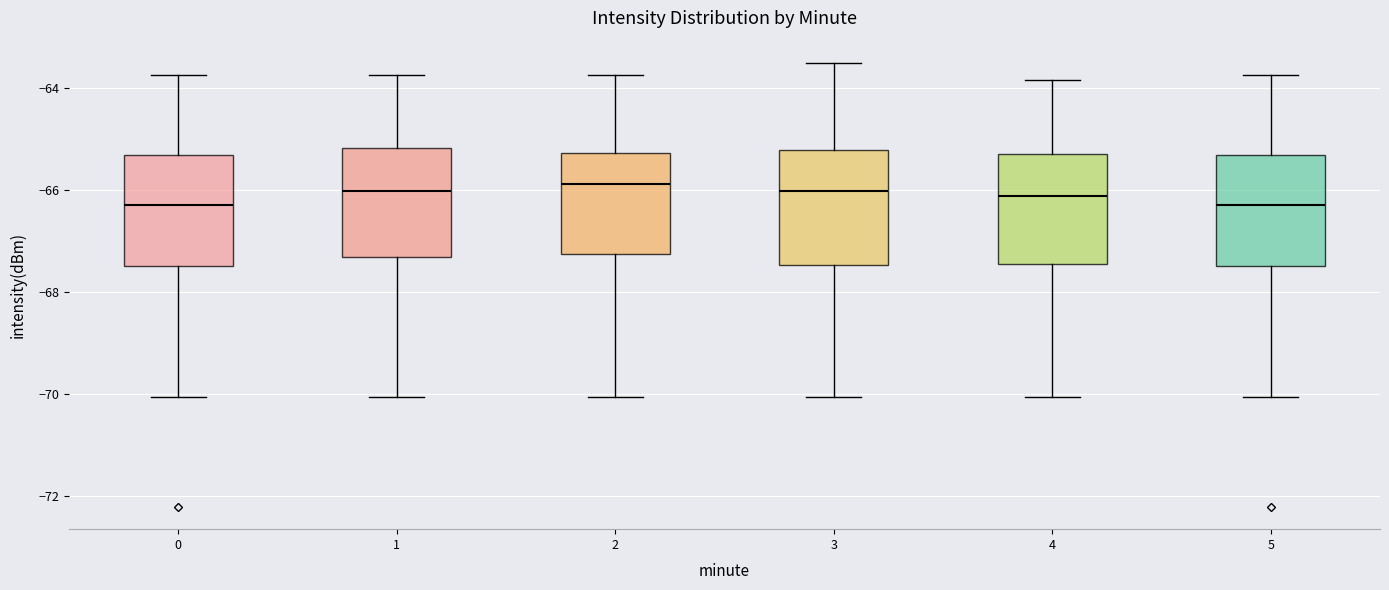

Where does the median line of the box at x = 0 sit on the y-axis? The values are not printed on the chart, so give them approximately, as read against the axis.

-66.2